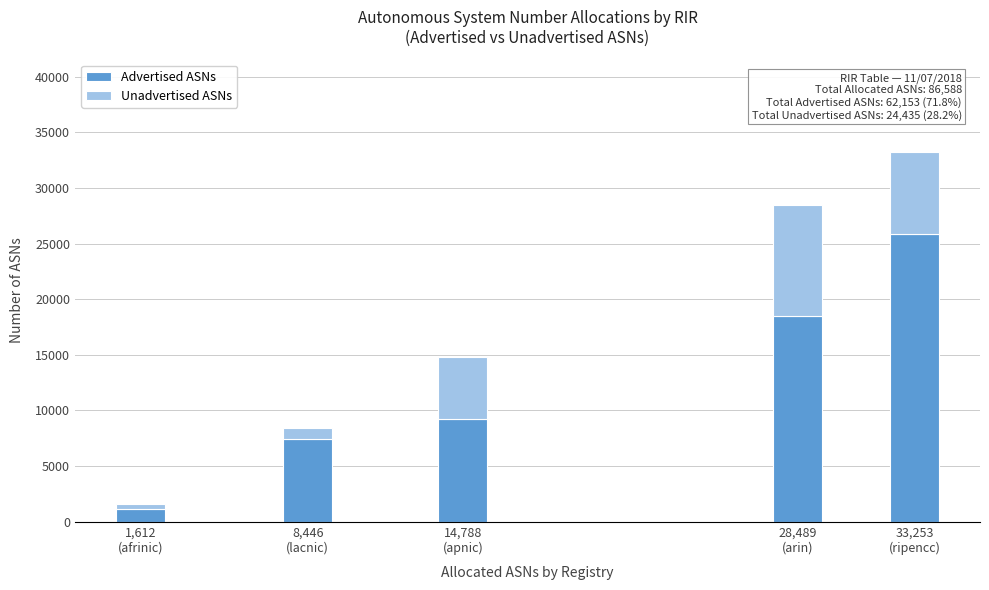

Reading left to right, transcribe the values for Advertised ASNs.

1185	7397	9254	18491	25826